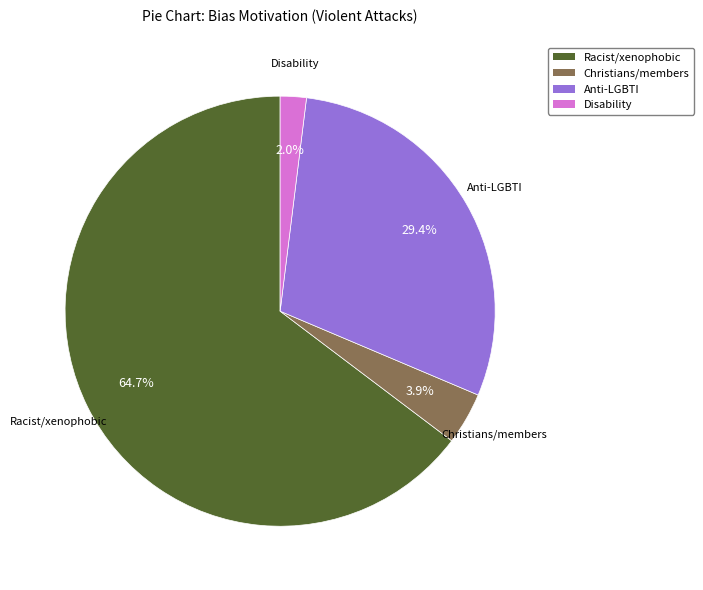

Is there any slice that represents more than half of the pie?

Yes